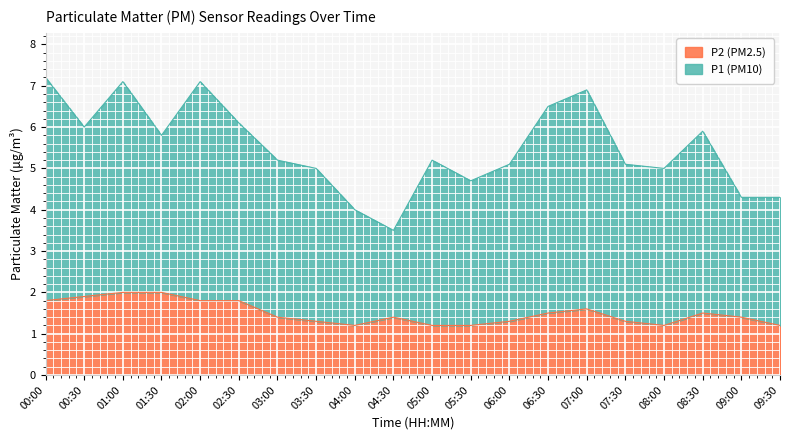

At which category does the data reach its first local valley?

04:00